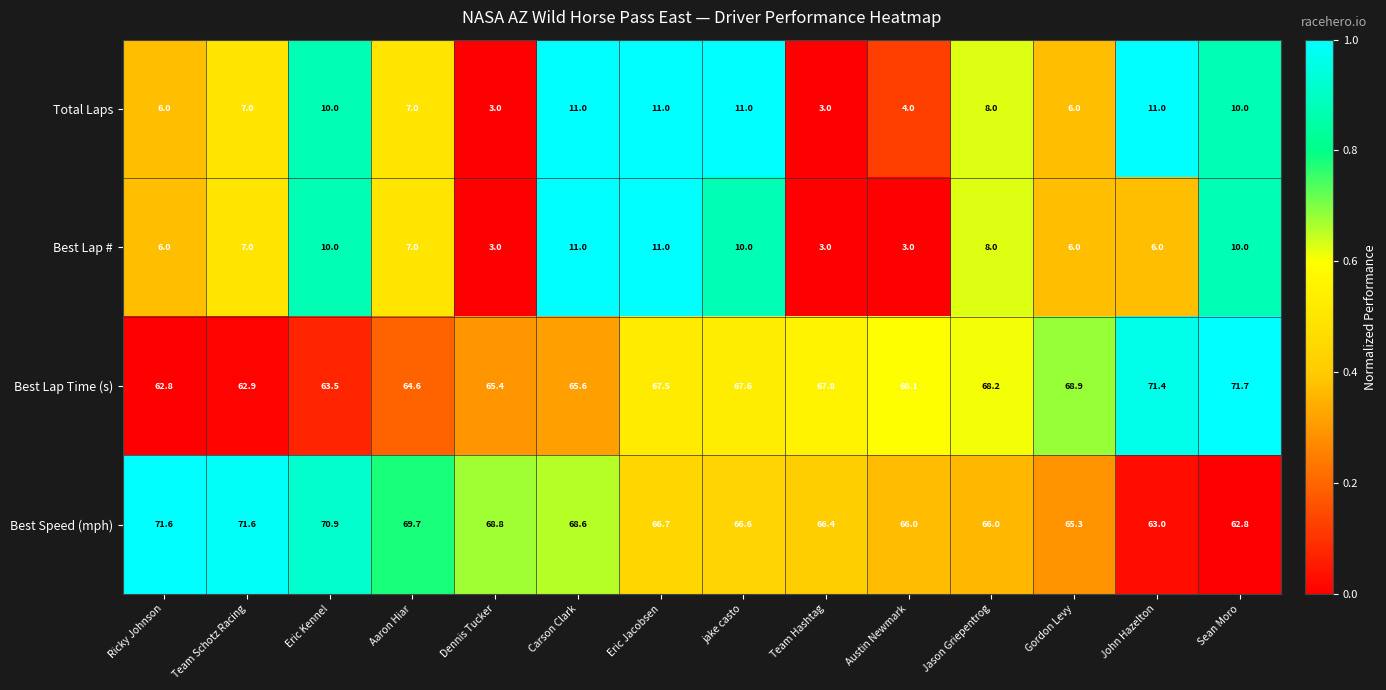

What is the average value of the Best Lap Time (s) series?

66.9